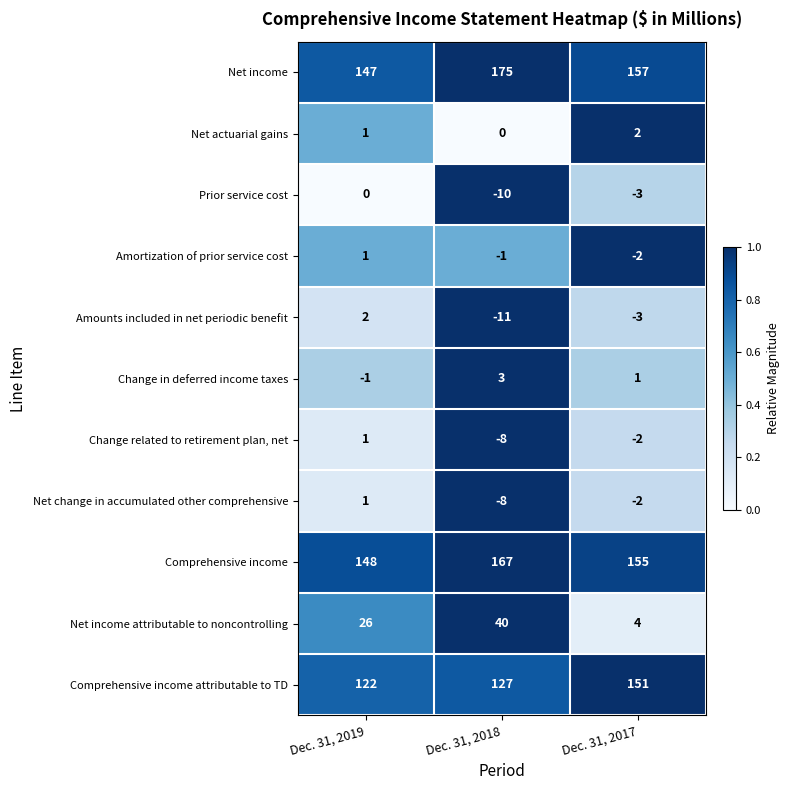

What is the sum of the Change related to retirement plan, net values at Dec. 31, 2018 and Dec. 31, 2017?

-10